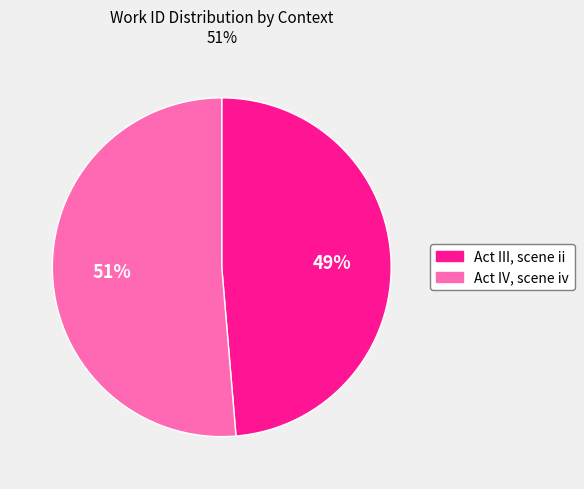

To the nearest percent, what is the average slice percentage?

50%